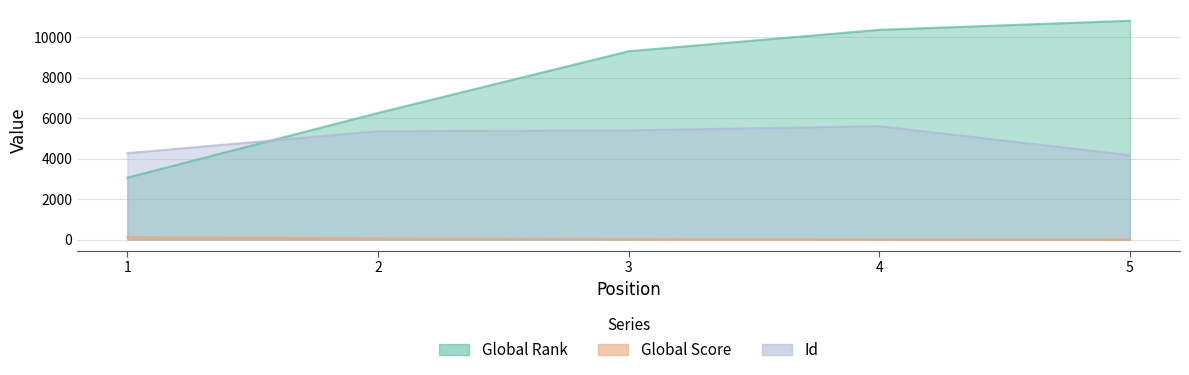

Which series has the largest range (max minus min)?

Global Rank